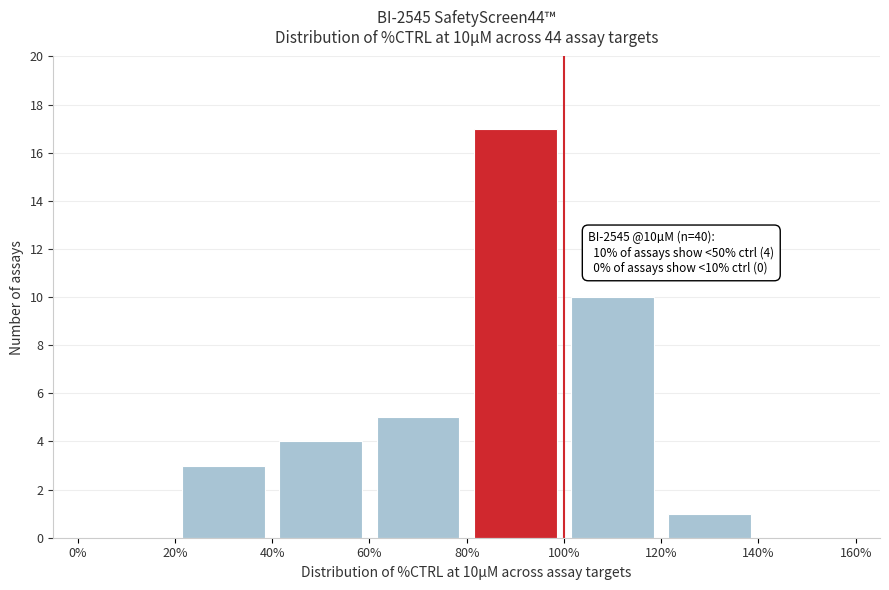

Over which range of the x-axis is the bar tallest?

80% to 100%